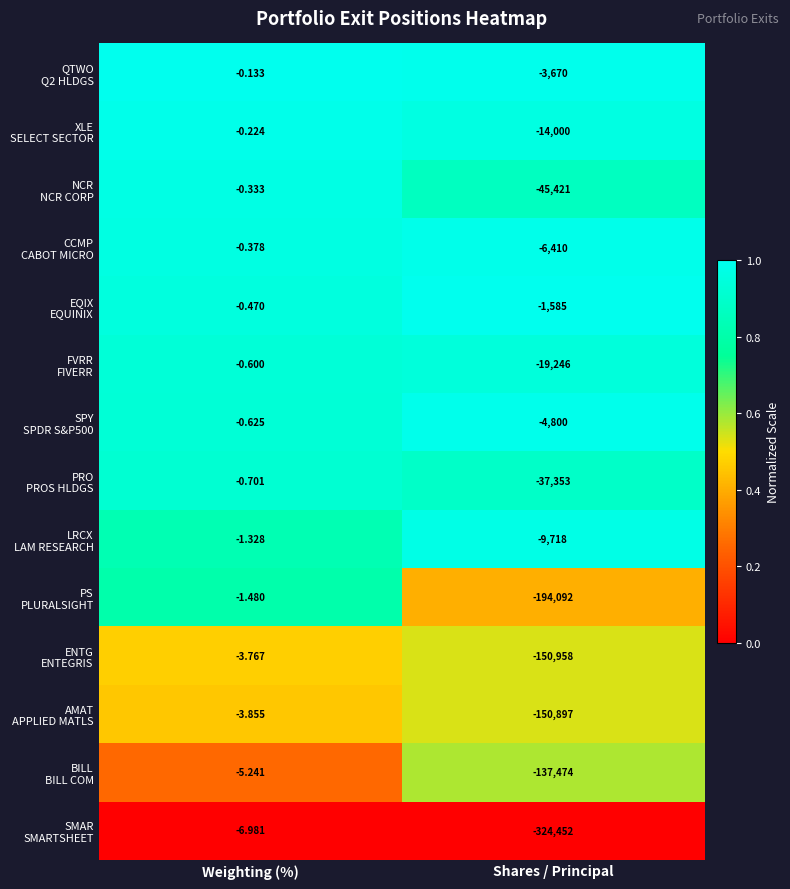

At which category is the sum across all series the highest?

Weighting (%)